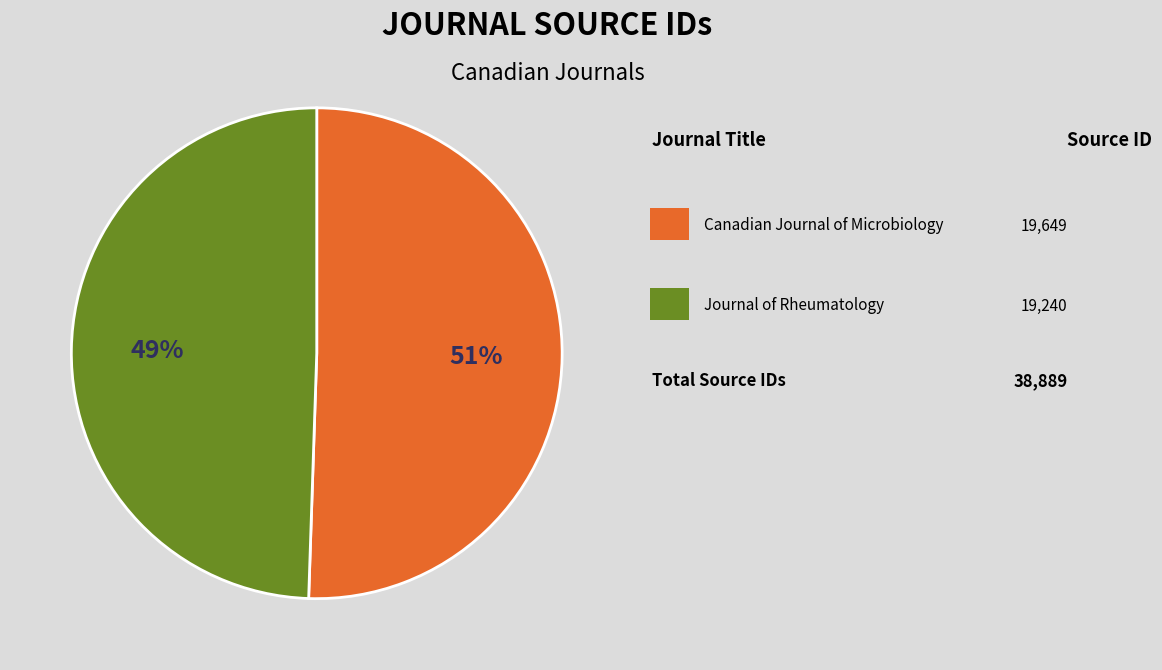

Is there any slice that represents more than half of the pie?

Yes